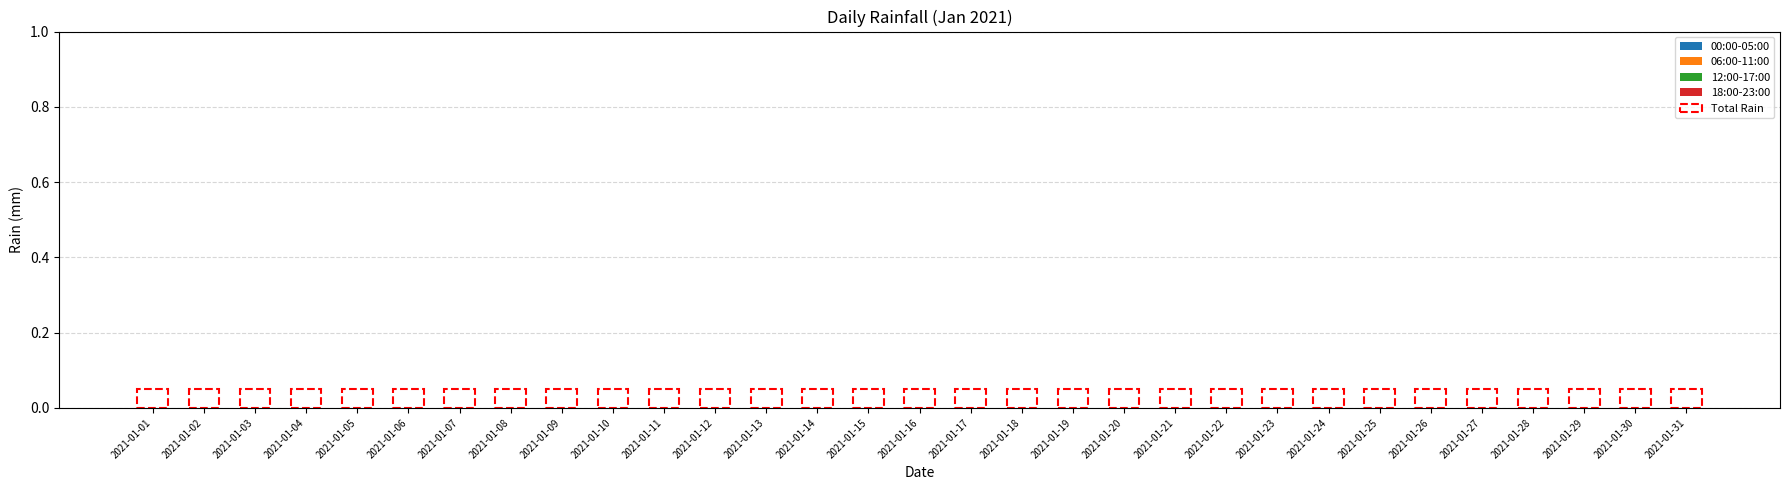

Between 2021-01-02 and 2021-01-19, which series saw the biggest shift?

00:00-05:00